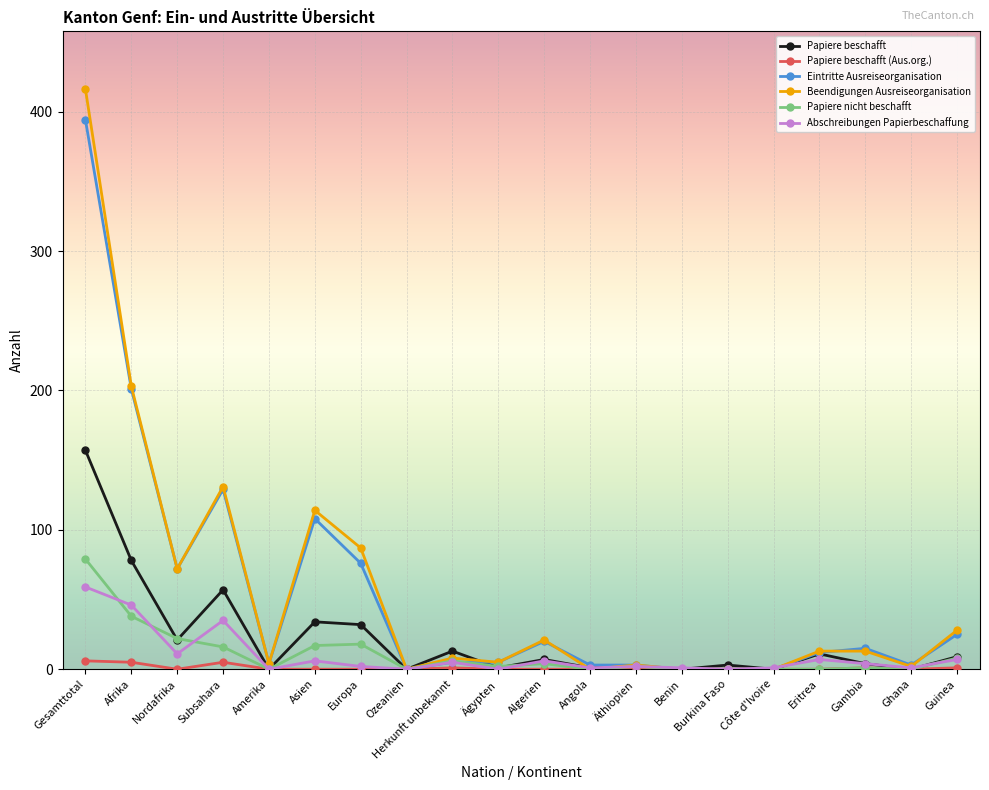

How many lines are shown in the chart?

6